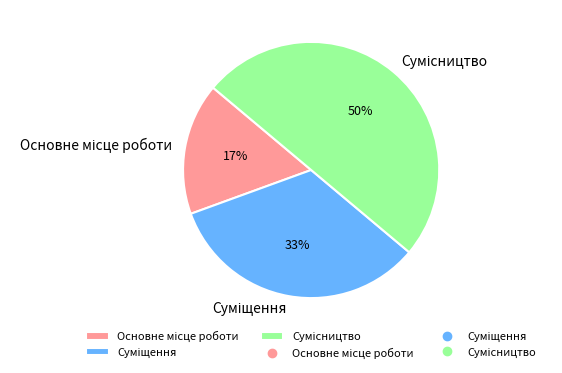

To the nearest percent, what is the average slice percentage?

33%